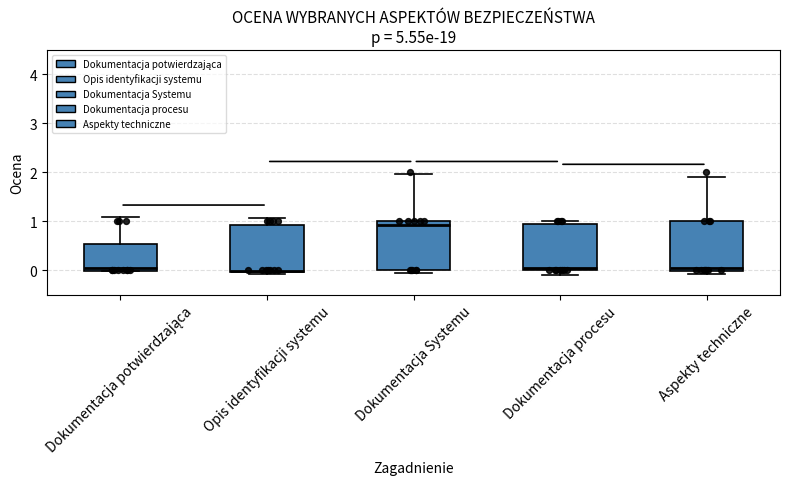

Reading left to right, transcribe this box plot: for each box, give where its median line is, the range the box spans, and where its two whiskers end, as read against the y-axis. The values are not printed on the chart, so give them approximately, as read against the axis.

Dokumentacja potwierdzająca: median 0.0 (just above the box's lower edge), box 0.0 to 0.5, whiskers 0.0 to 1.1
Opis identyfikacji systemu: median 0.0, box 0.0 to 0.9, whiskers -0.1 to 1.1
Dokumentacja Systemu: median 0.9, box 0.0 to 1.0, whiskers -0.1 to 2.0
Dokumentacja procesu: median 0.0 (just above the box's lower edge), box 0.0 to 0.9, whiskers -0.1 to 1.0
Aspekty techniczne: median 0.1, box 0.0 to 1.0, whiskers -0.1 to 1.9